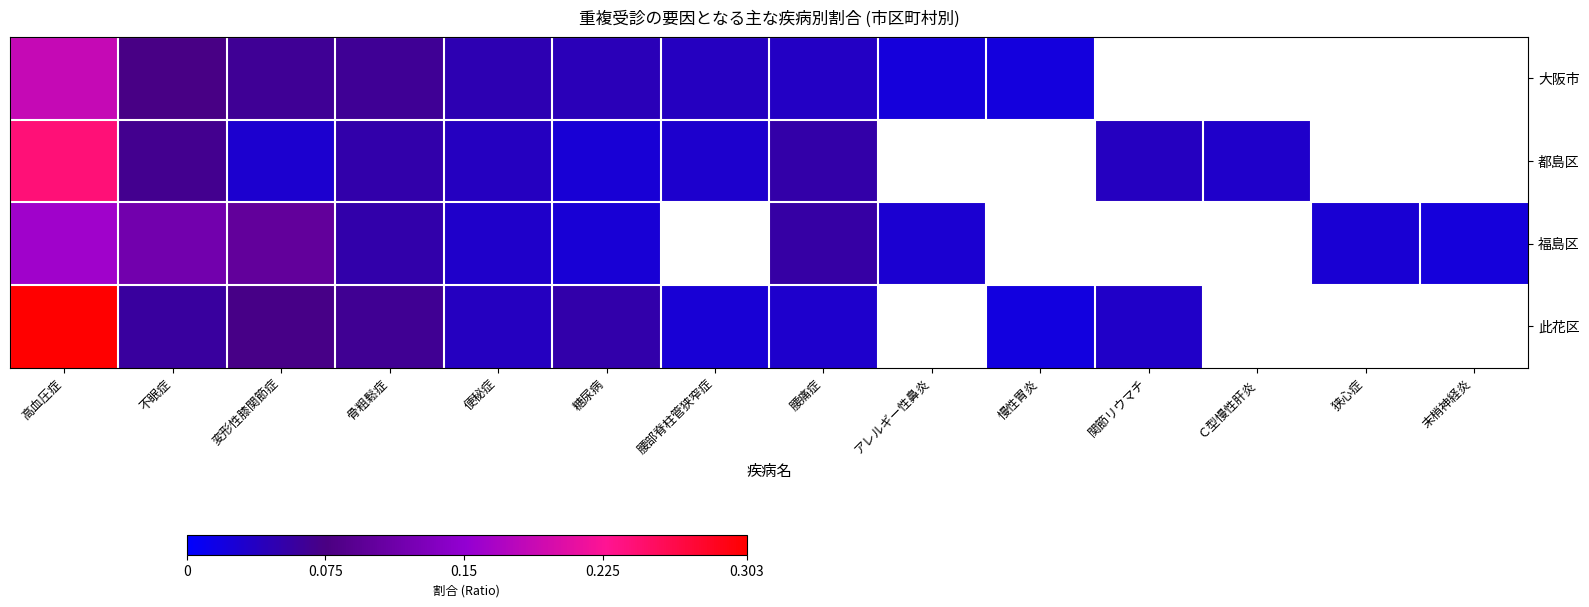

Which series has the widest spread of values?

此花区